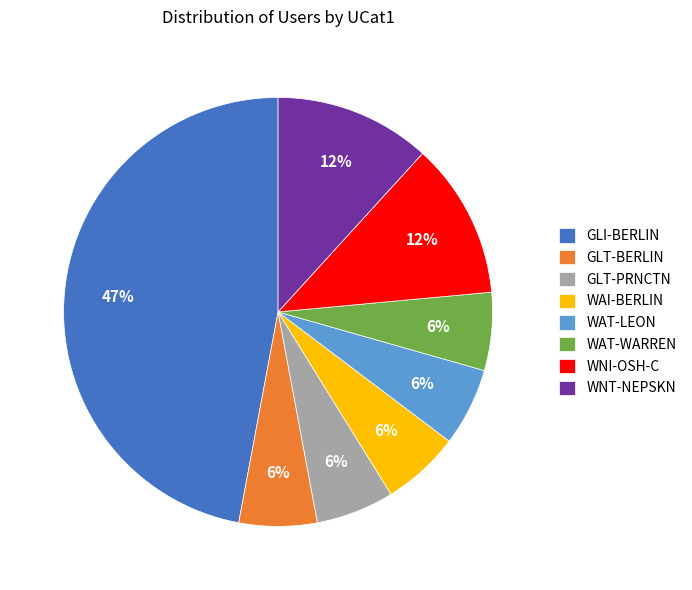

Count the number of slices in the pie.

8